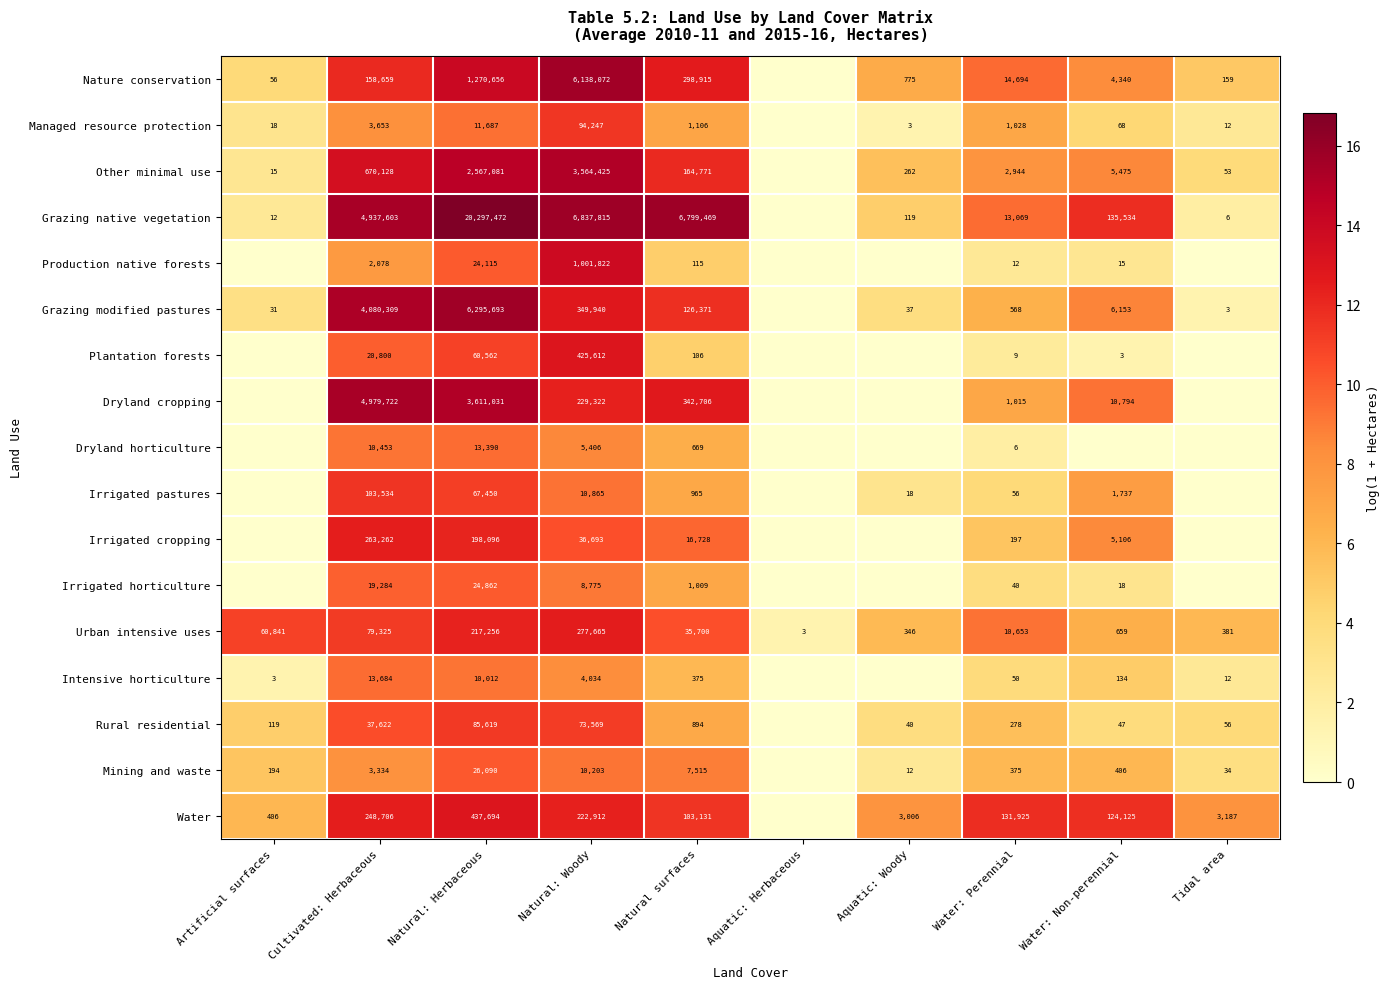

The Production native forests series shows 17 at Water: Perennial. True or false?

False